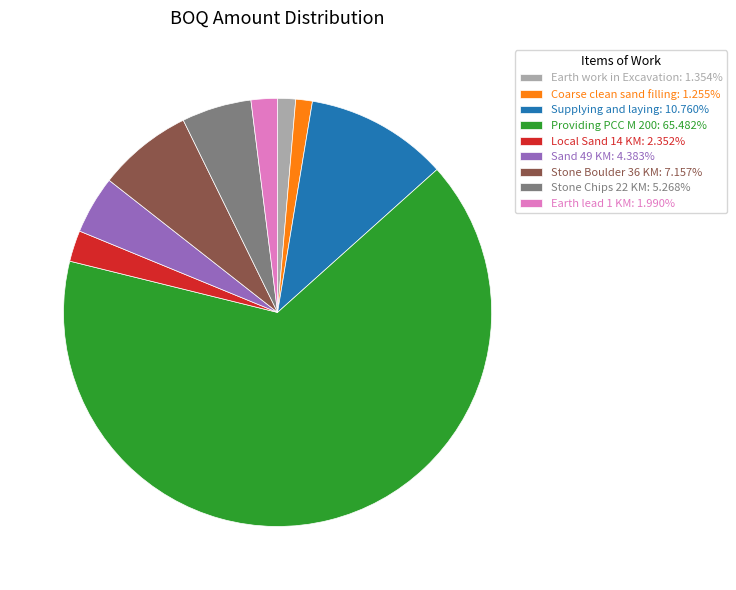

Is there a majority slice in this chart?

Yes